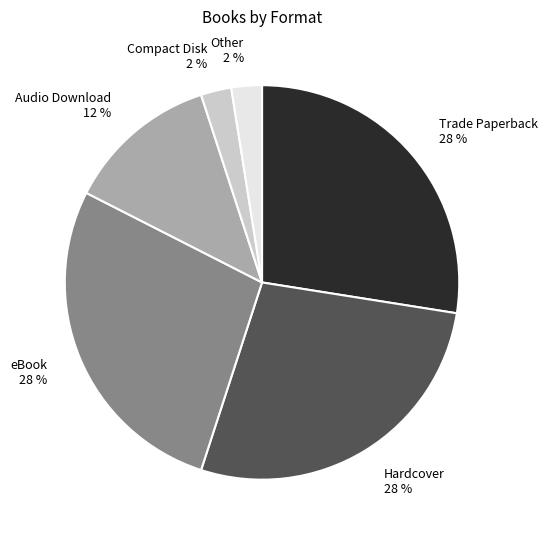

Is there any slice that represents more than half of the pie?

No